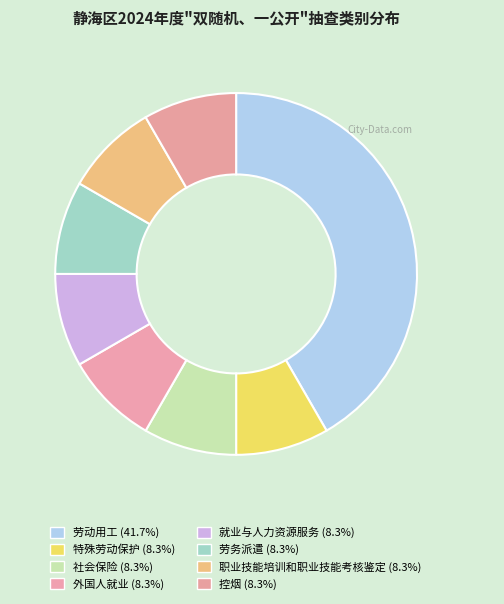

How many segments does this pie chart have?

8